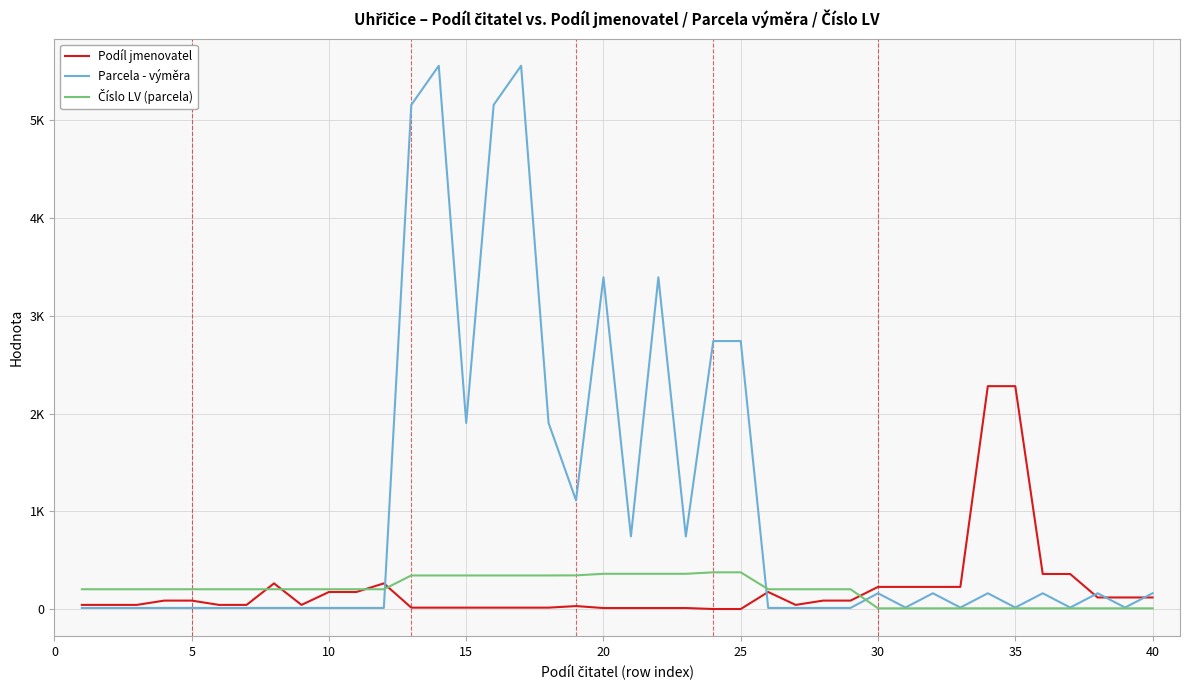

Does the chart have visible grid lines?

Yes